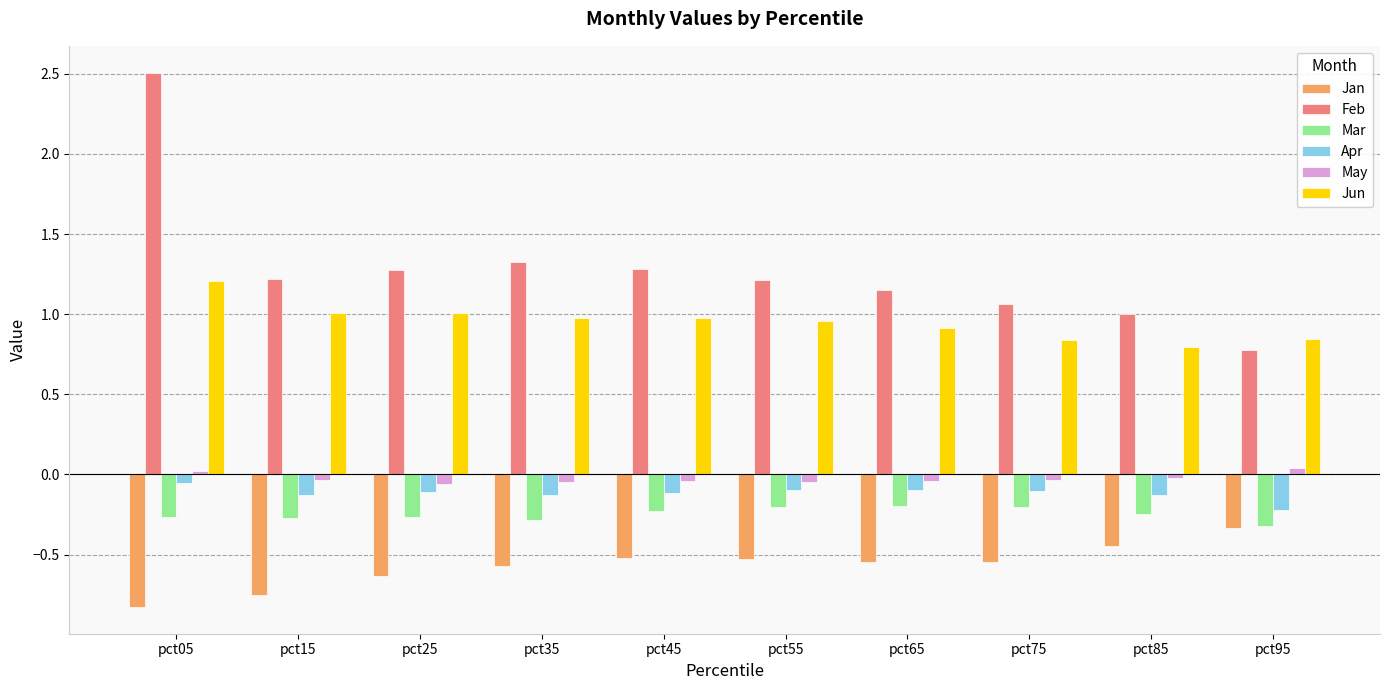

What is the sum of all Jun values?

9.5